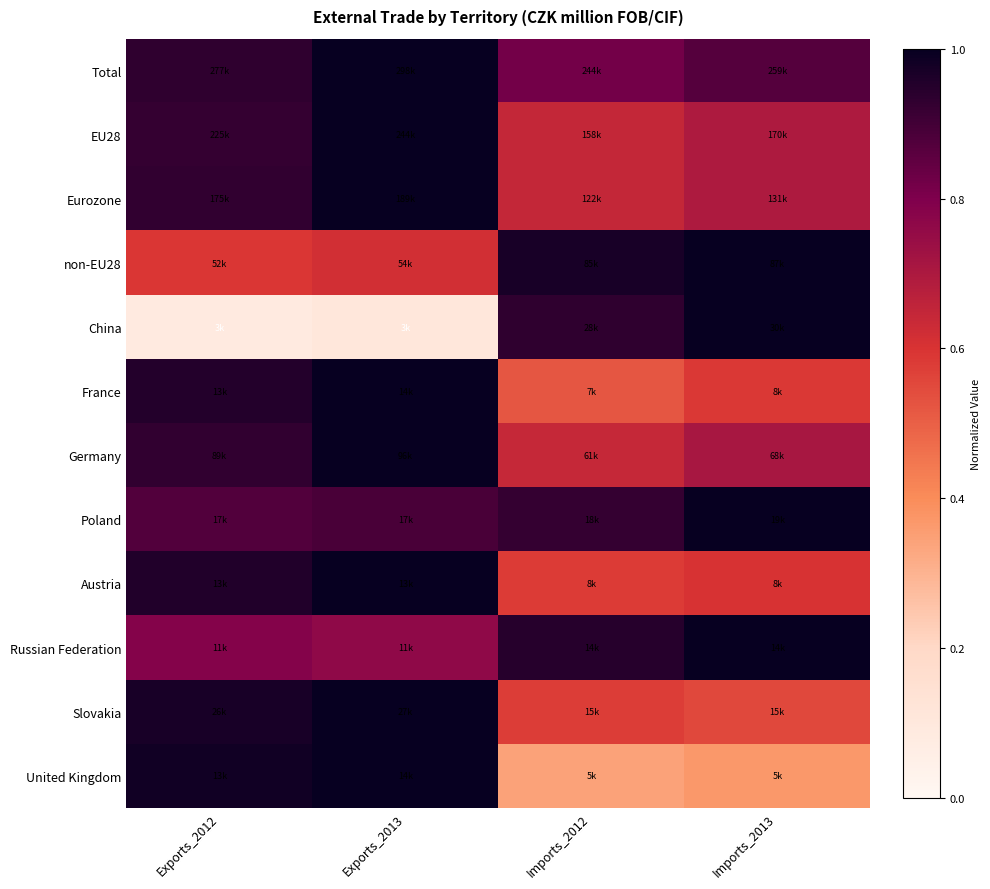

Rank the series at Exports_2012 from lowest to highest value.

China, non-EU28, Russian Federation, Poland, EU28, Eurozone, Germany, Total, France, Austria, Slovakia, United Kingdom